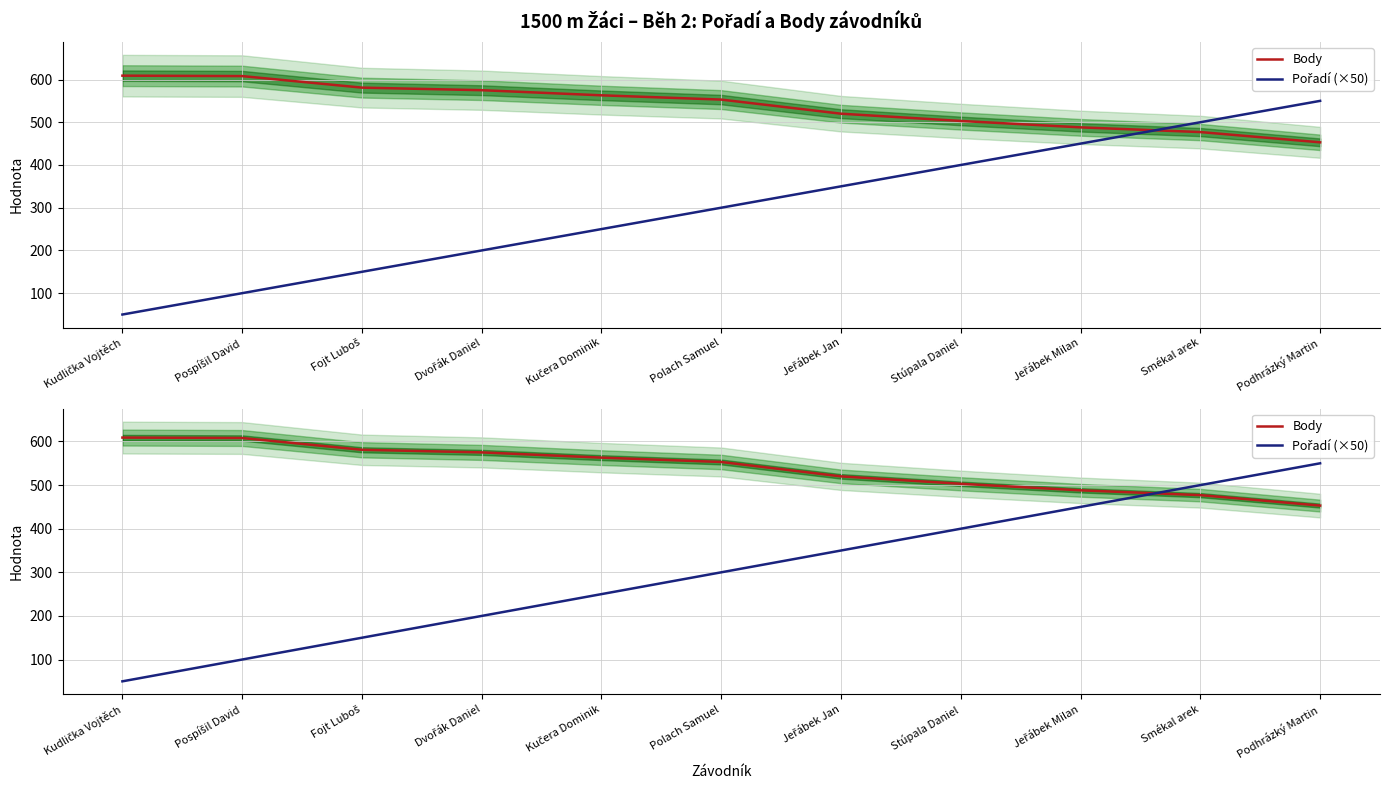

Which label corresponds to the smallest value in the chart?

Kudlička Vojtěch